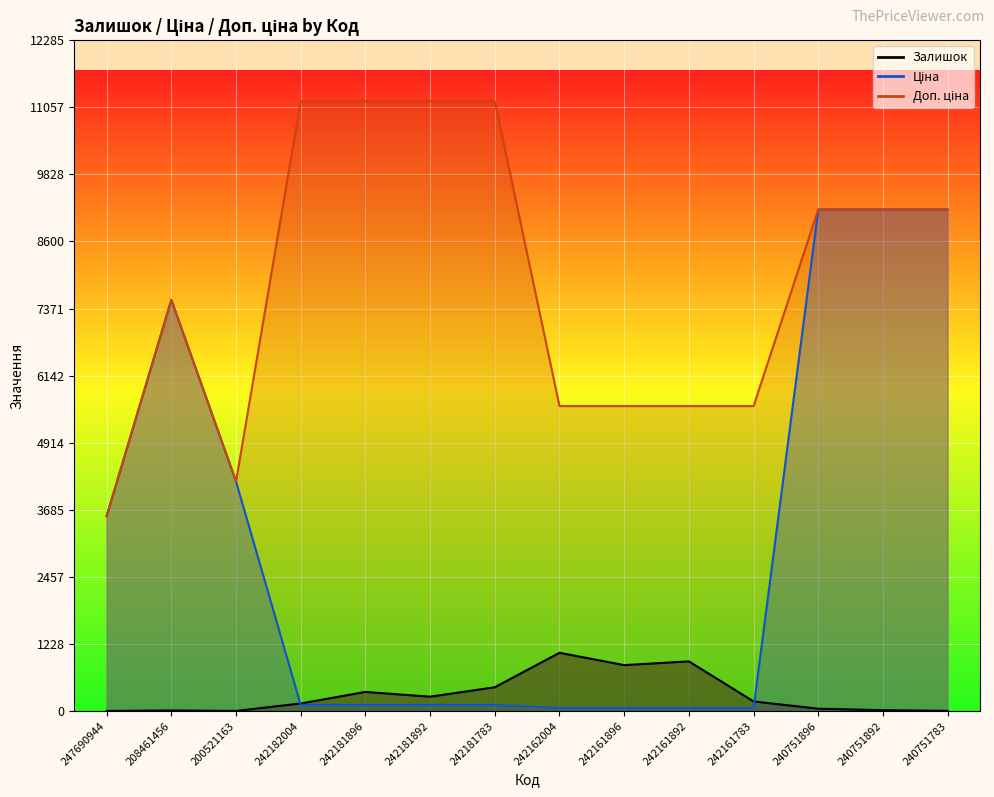

How many categories are shown in the chart?

14